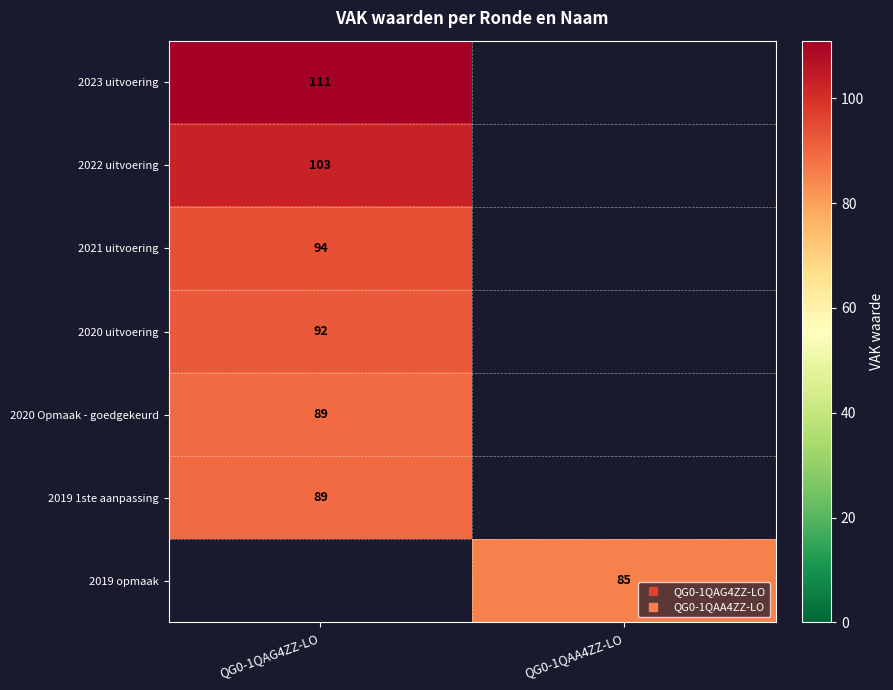

What is the approximate value of 2019 opmaak at QG0-1QAA4ZZ-LO?

85